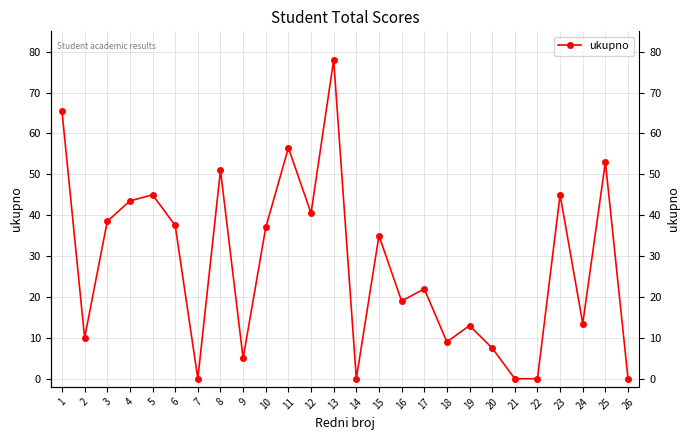

What is the ratio of the value at 13 to the value at 19?

6.0